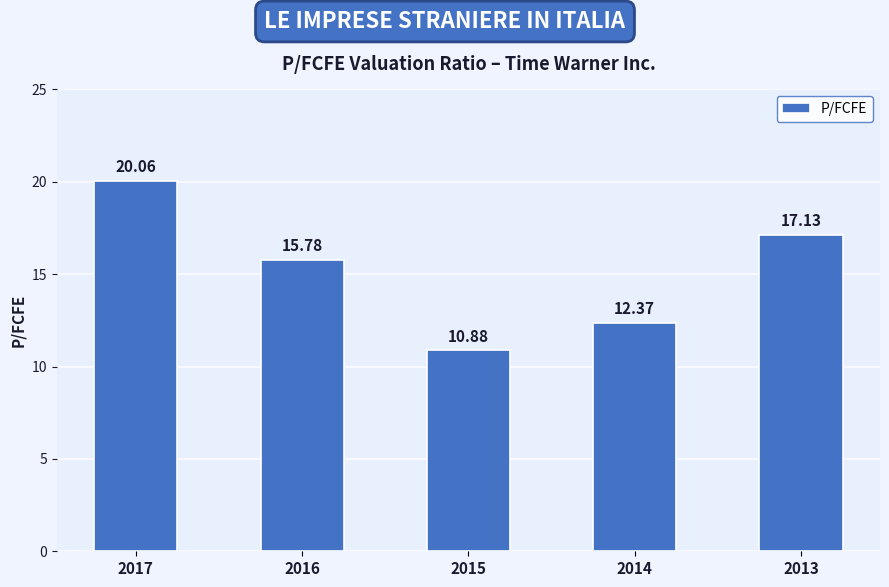

Are the bars horizontal?

No